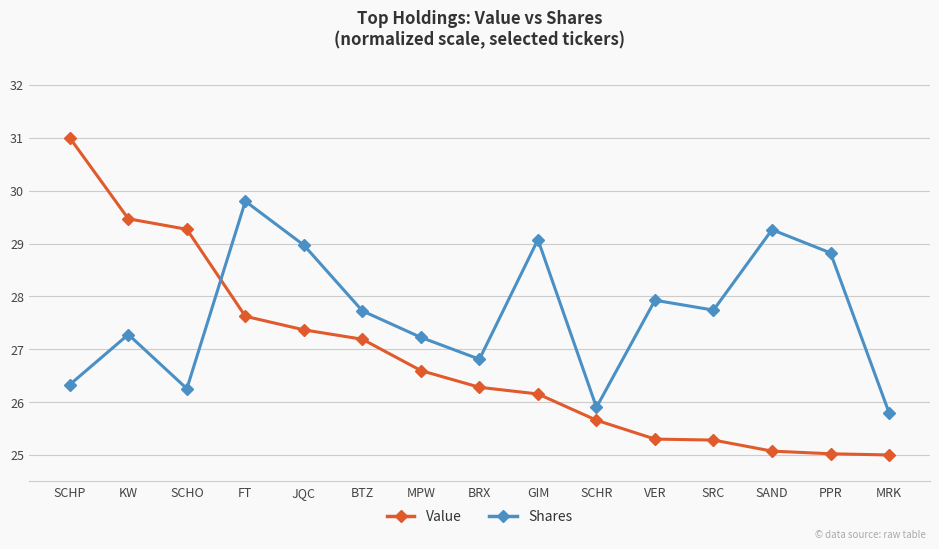

The value of Shares at GIM is 29.1. True or false?

True